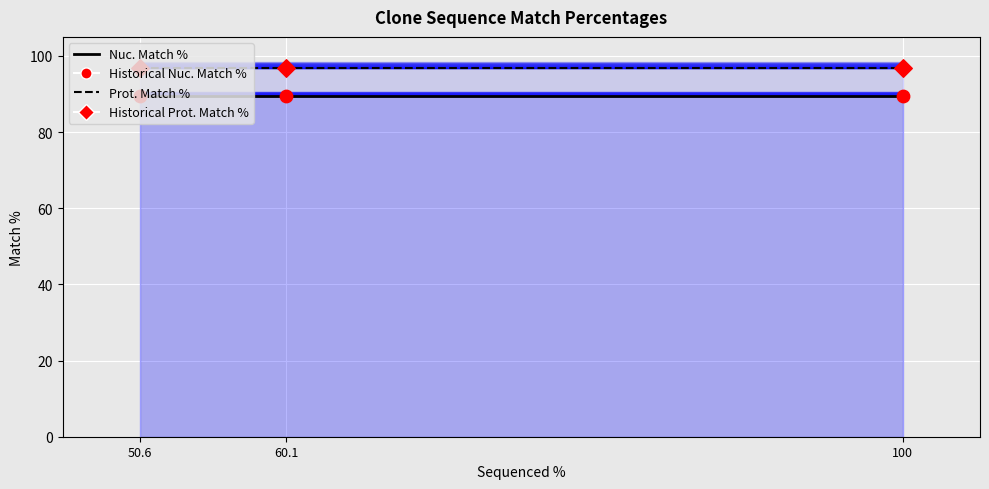

Which series contains the highest Y value?

Prot. Match %